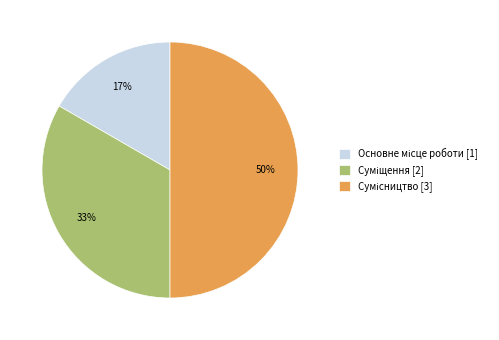

To the nearest percent, what is the average slice percentage?

33%